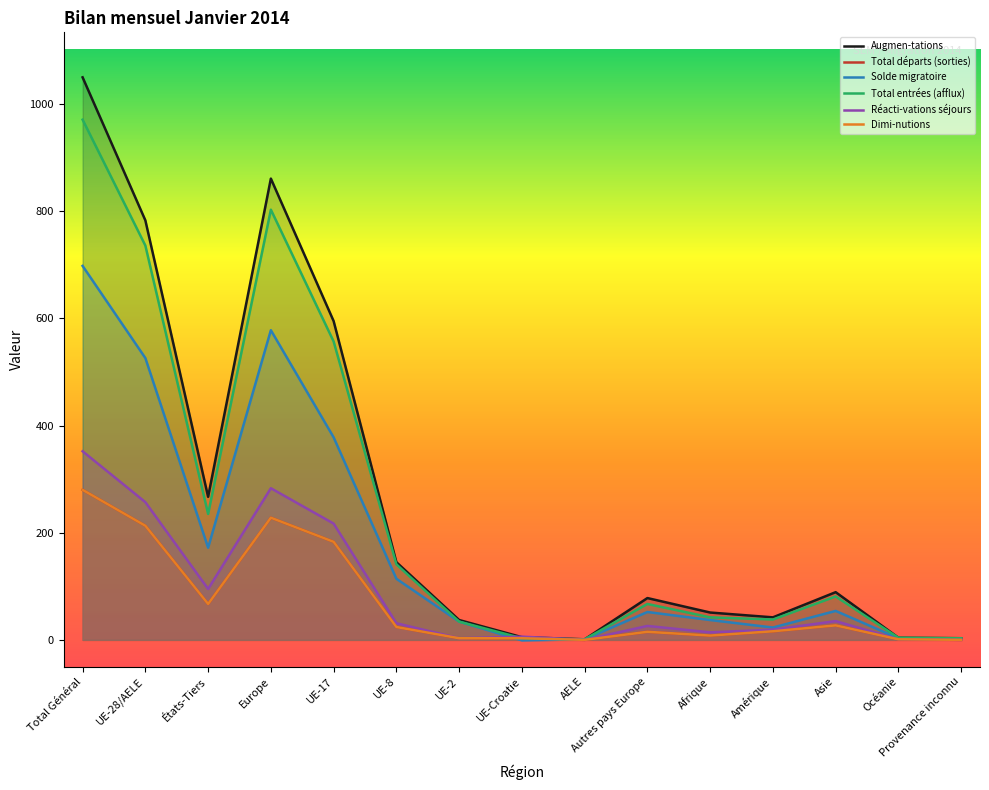

Reading right to left, transcribe all the data shown in this chart.

Augmen-tations: 3	4	89	42	51	78	1	5	37	145	595	861	267	783	1050
Total départs (sorties): 0	1	27	16	8	15	0	3	3	24	183	228	67	213	280
Solde migratoire: 3	3	54	23	37	52	1	-1	34	114	378	578	172	526	698
Total entrées (afflux): 3	4	81	38	42	67	1	3	34	141	557	803	235	736	971
Réacti-vations séjours: 0	1	35	19	14	26	0	6	3	31	217	283	95	257	352
Dimi-nutions: 0	1	27	16	8	15	0	3	3	24	183	228	67	213	280